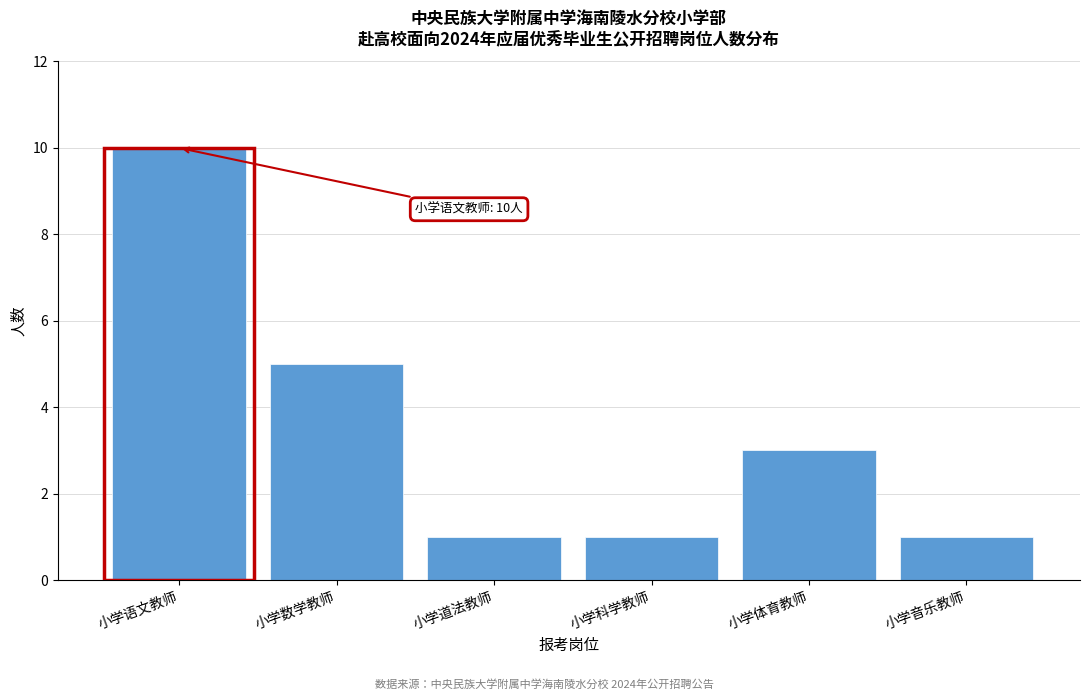

Reading right to left, extract all data points from this chart.

1	3	1	1	5	10